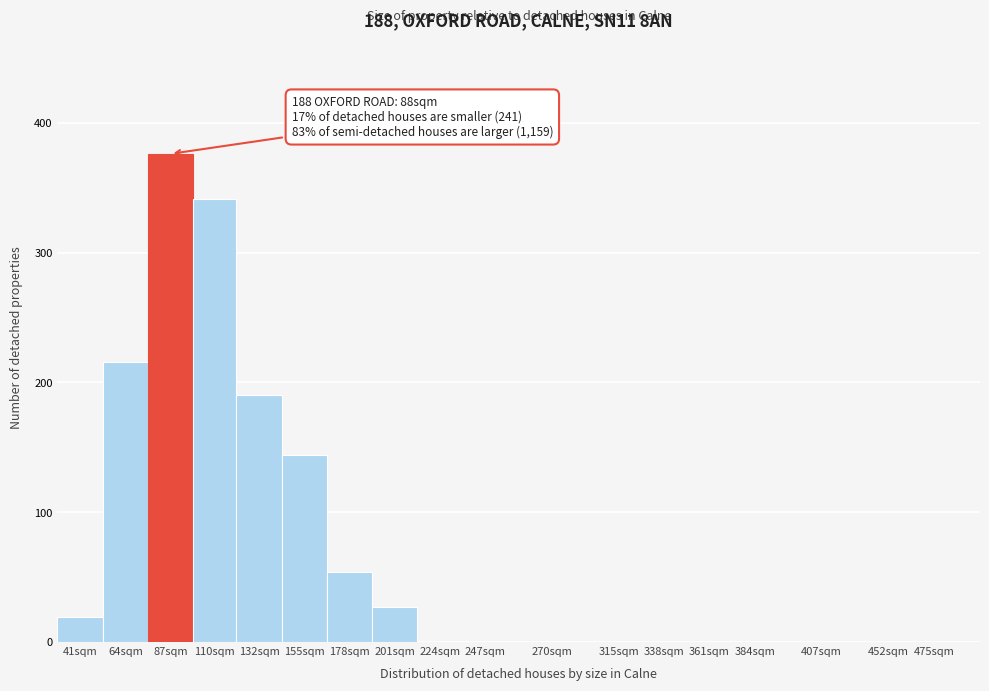

Reading left to right, transcribe all the data shown in this chart.

41sqm=19	64sqm=216	87sqm=376	110sqm=341	132sqm=190	155sqm=144	178sqm=54	201sqm=27	224sqm=0	247sqm=0	270sqm=0	315sqm=0	338sqm=0	361sqm=0	384sqm=0	407sqm=0	452sqm=0	475sqm=0